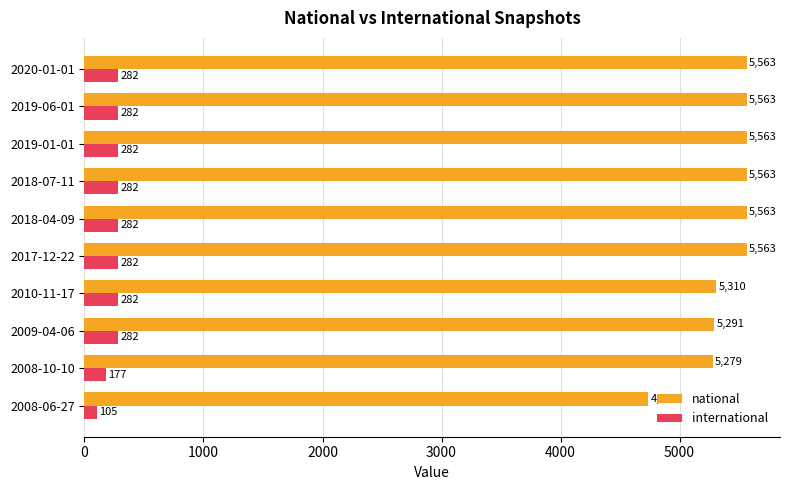

At how many categories does at least one series exceed 4258?

10